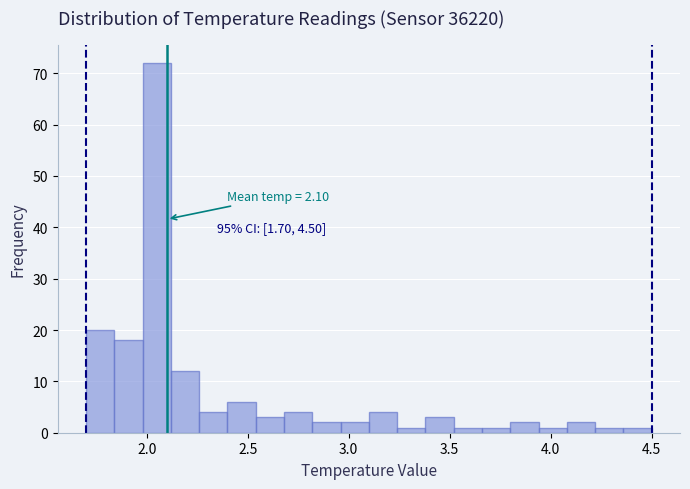

Around what value on the x-axis is the tallest bar? Give the approximate position of its centre, as read against the axis.

2.05